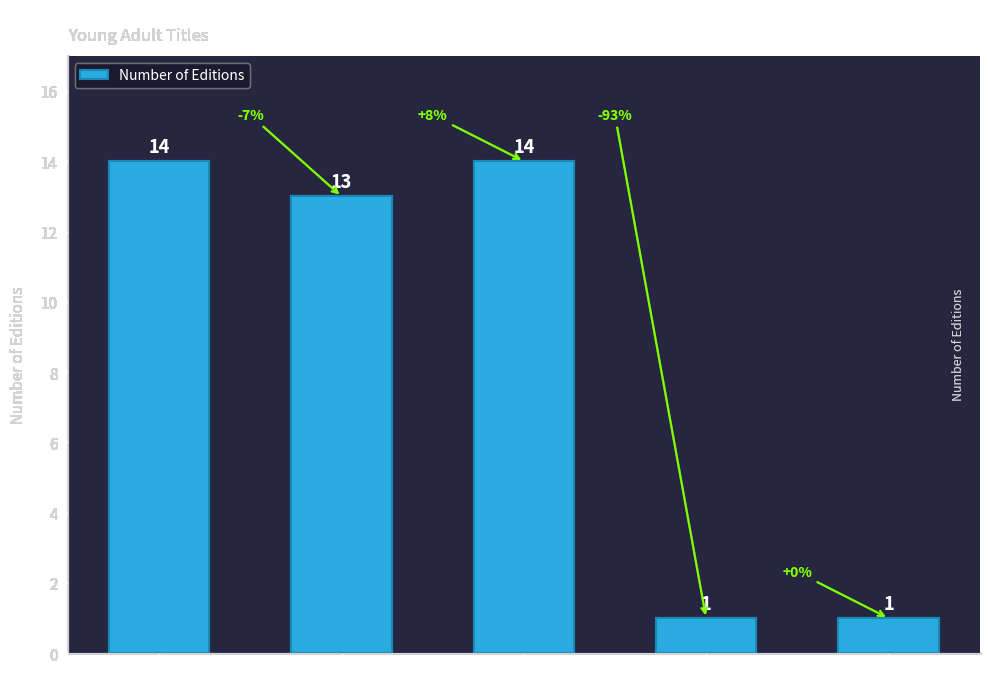

The chart shows a value of 21 at Hardcover. True or false?

False